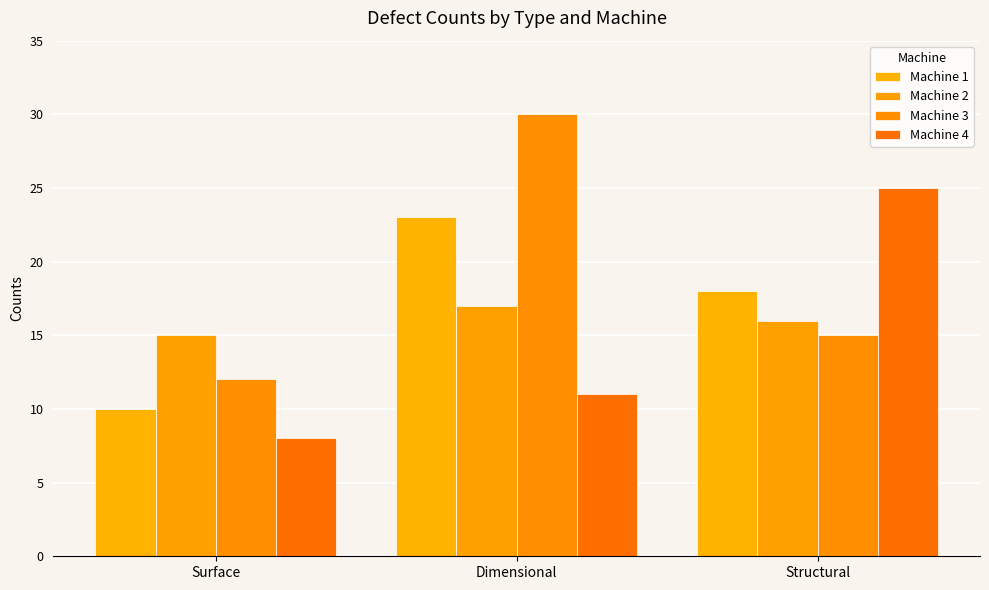

True or false: Machine 4 has a value of 13 at Surface.

False